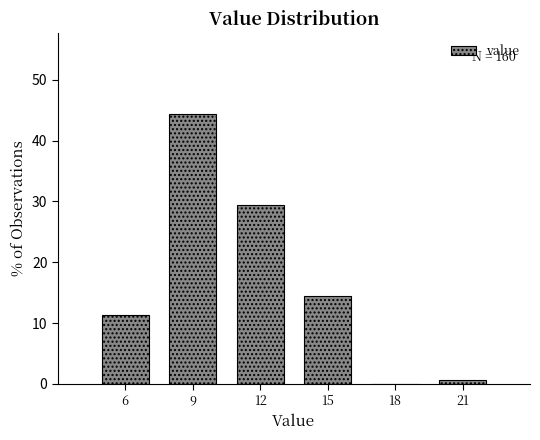

What is the greatest value displayed?

44.4